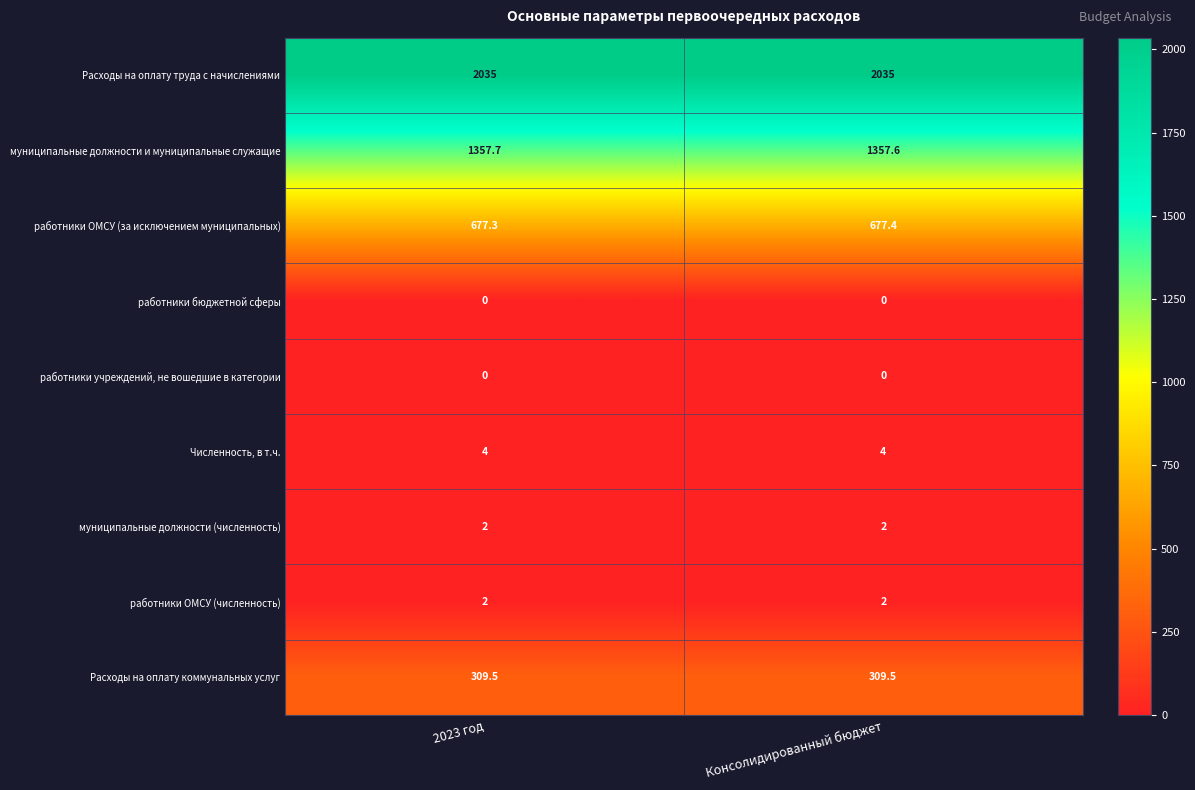

What is the average value of the Расходы на оплату коммунальных услуг series?

309.5